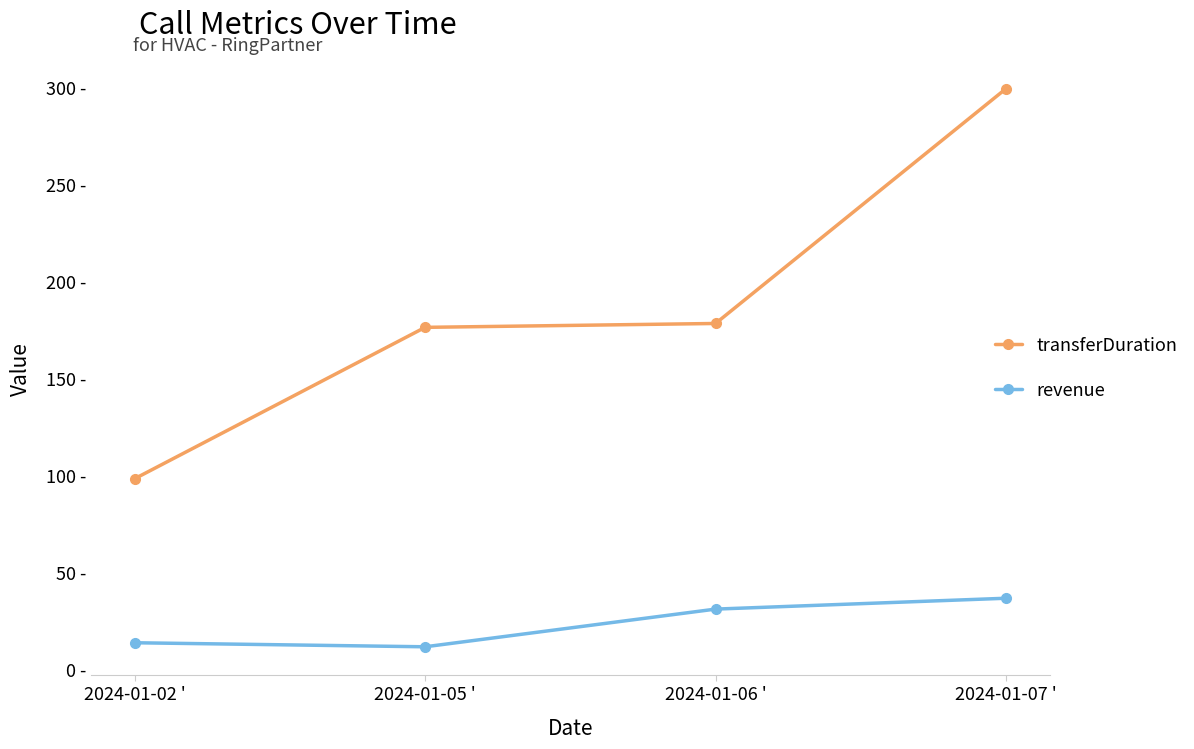

The transferDuration series shows 293.4 at 2024-01-05 '. True or false?

False